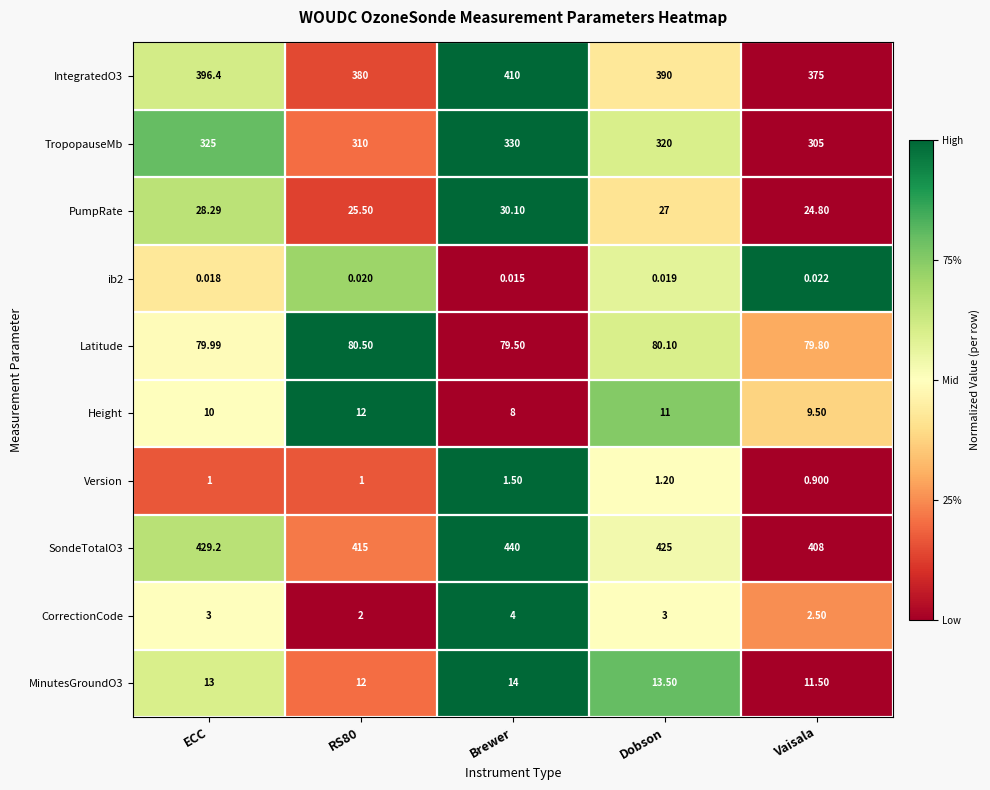

Where is TropopauseMb nearest to the value 317?

Dobson